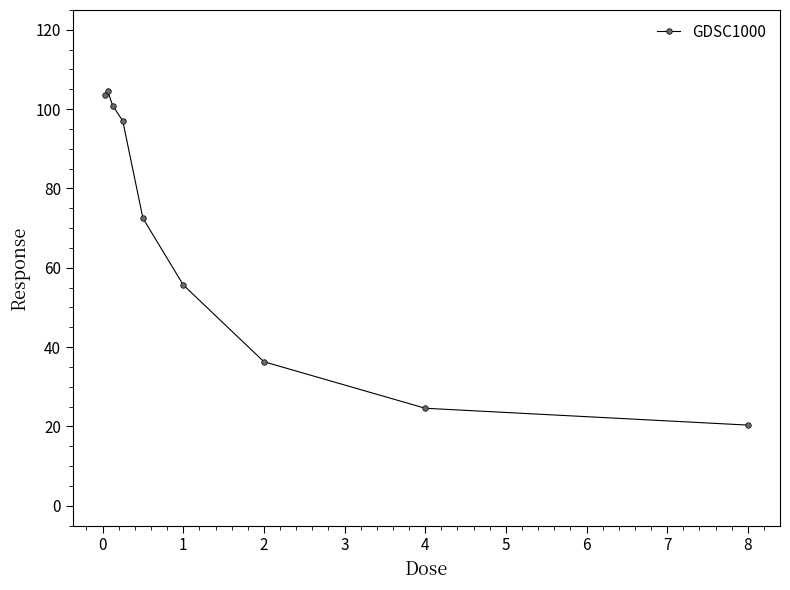

What is the value of the 1st point from the left?

103.5